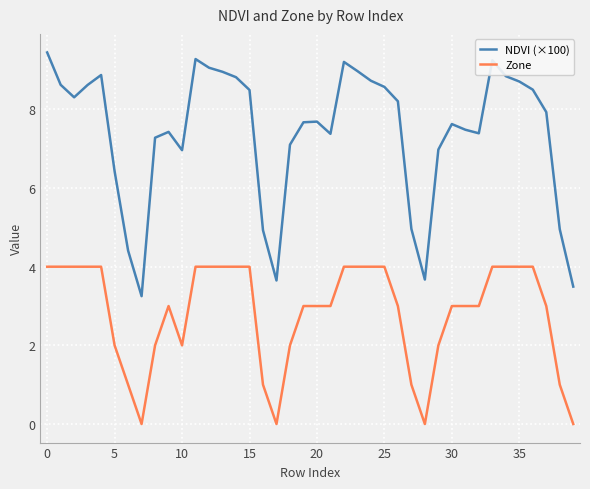

What is the difference between the maximum and second lowest values in the NDVI (×100) series?

6.0